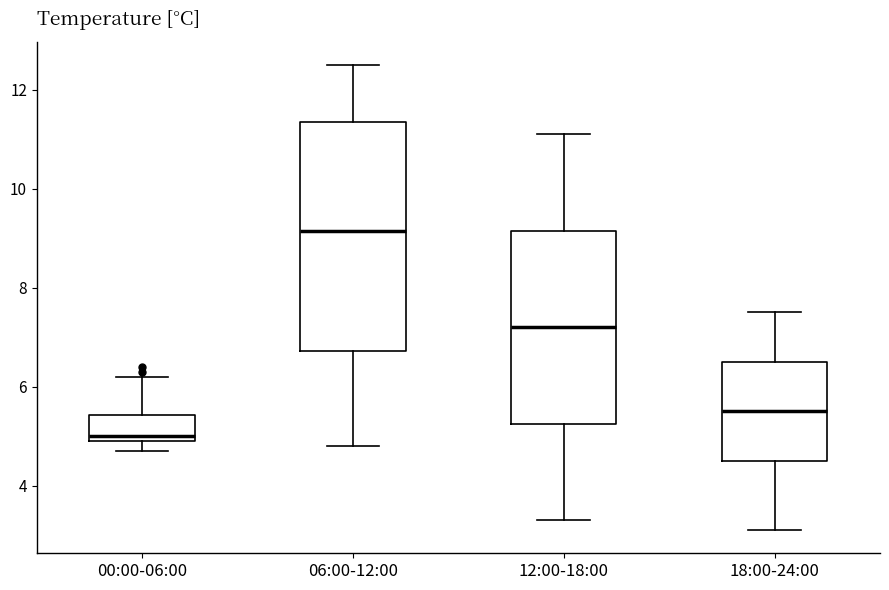

Which box's median line is the highest?

06:00-12:00